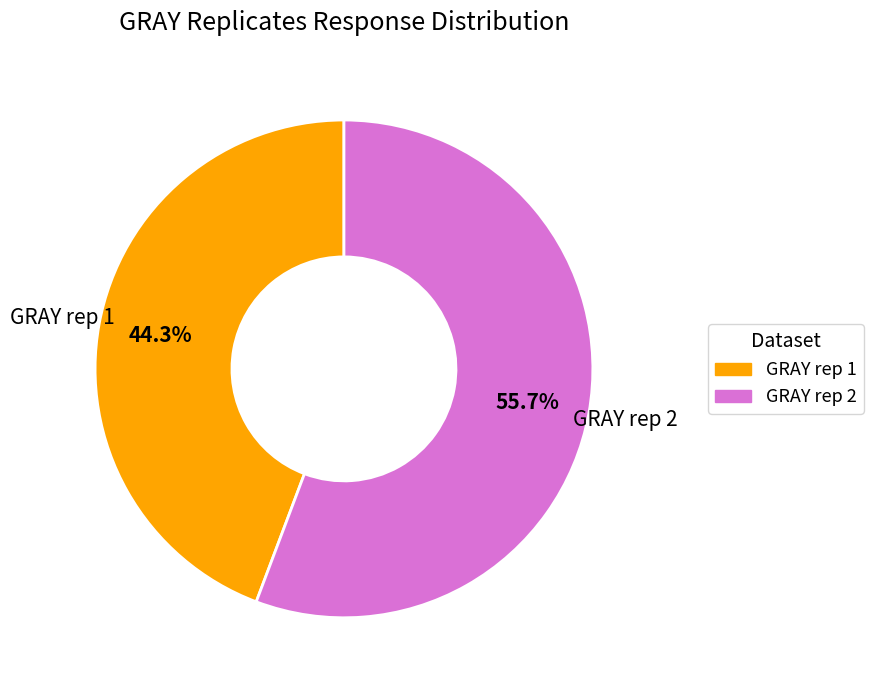

Which slice represents more than half of the pie?

GRAY rep 2